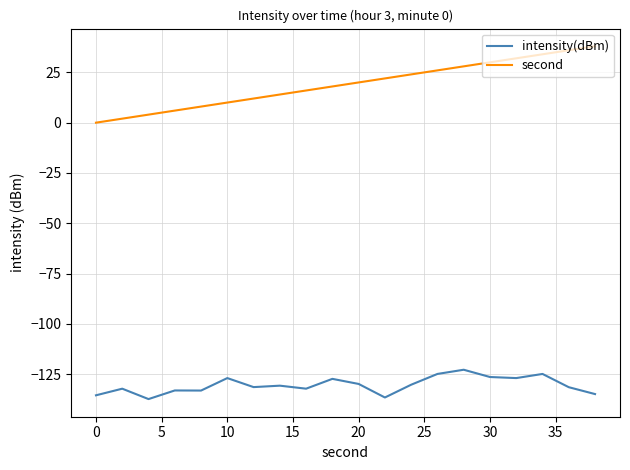

What is the maximum value shown in the chart?

38.0